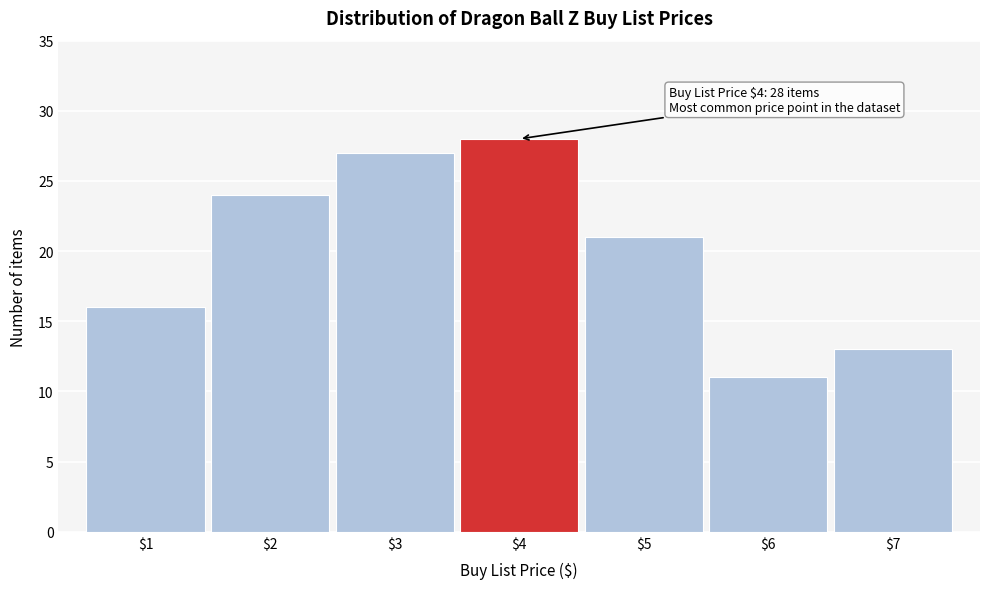

Which range on the x-axis has the tallest bar?

3.5 to 4.5